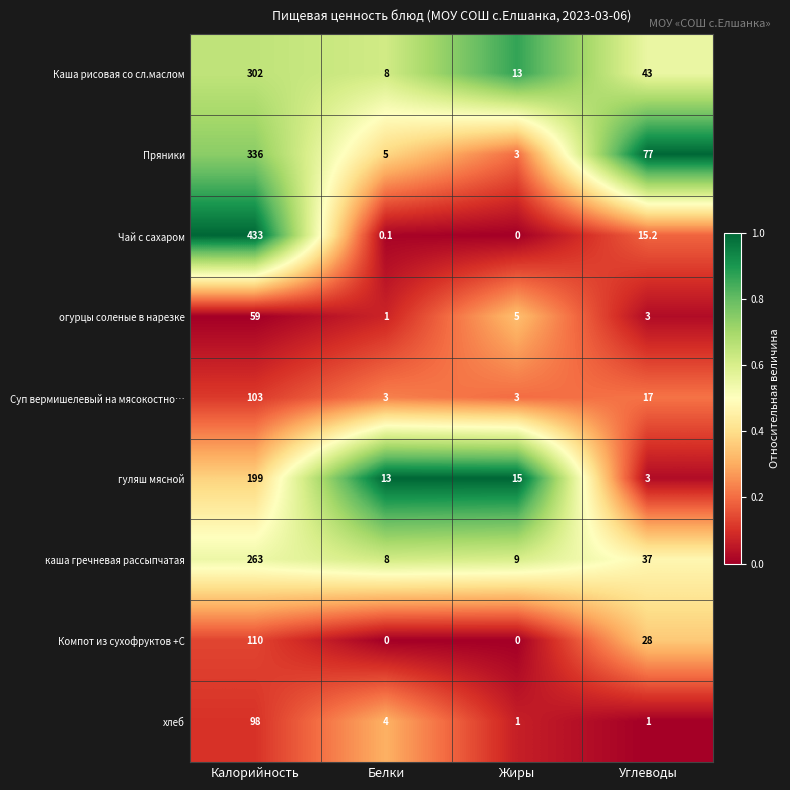

Which series has the largest total across all categories?

Чай с сахаром